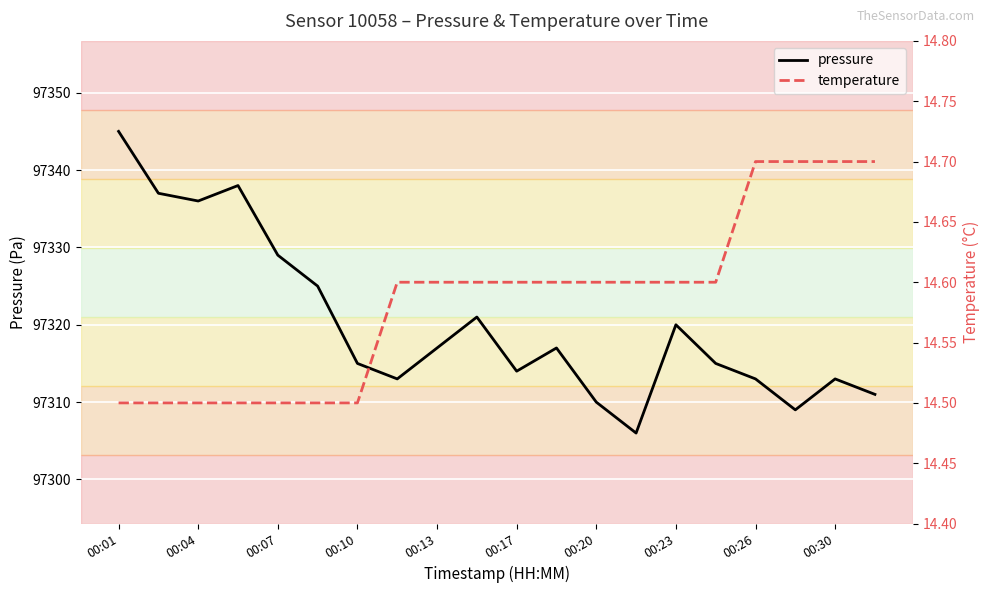

True or false: pressure has a value of 144720 at 00:10.

False